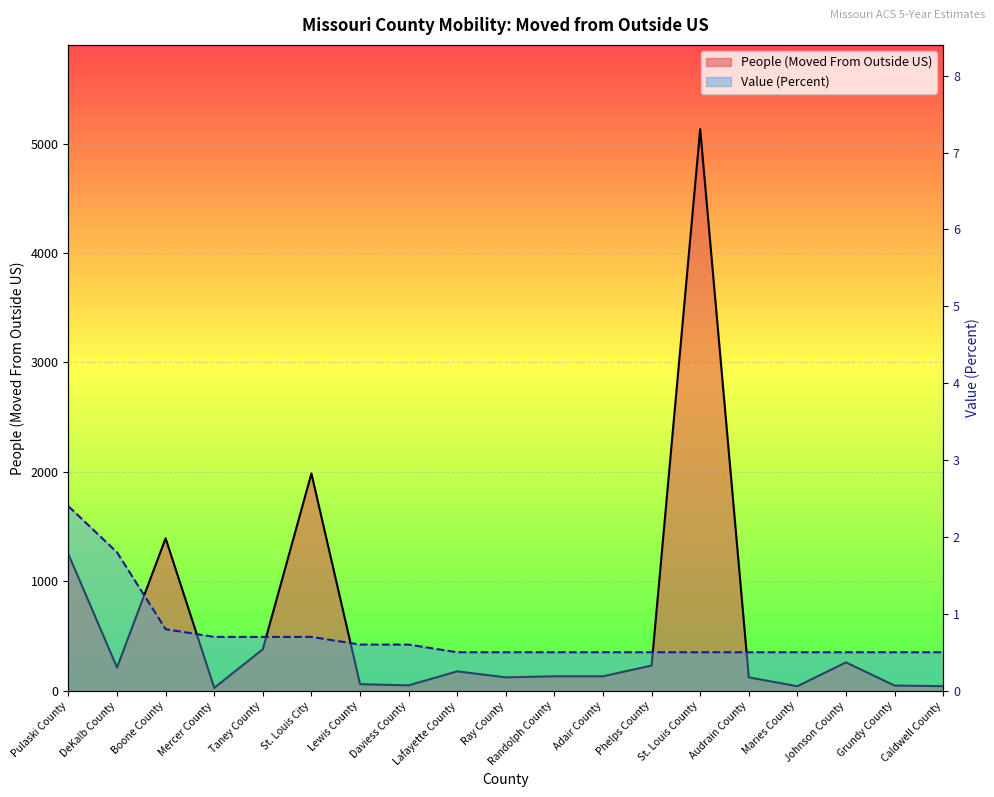

The value of People (Moved From Outside US) at Lewis County is 60.0. True or false?

True